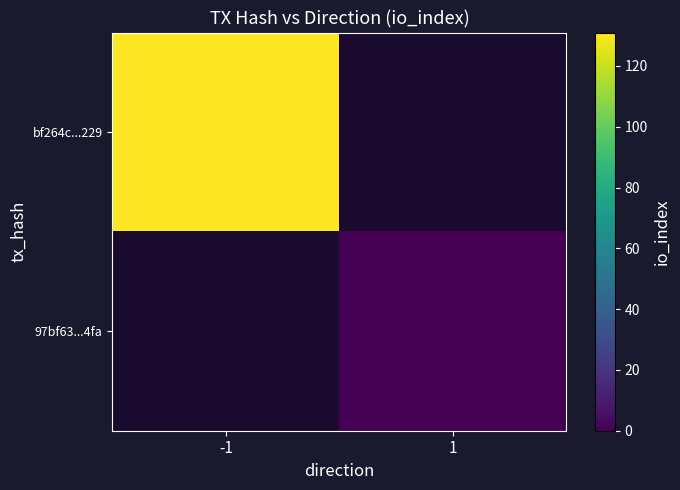

Is it true that bf264c...229 equals 131.0 at -1?

True